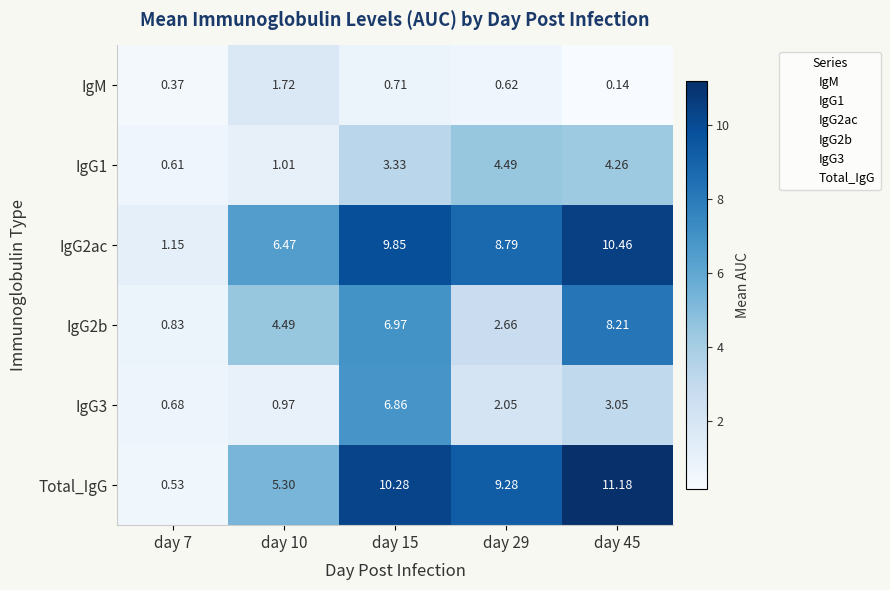

Is the value of IgG1 at day 15 greater than the value of IgG2b at day 7?

Yes